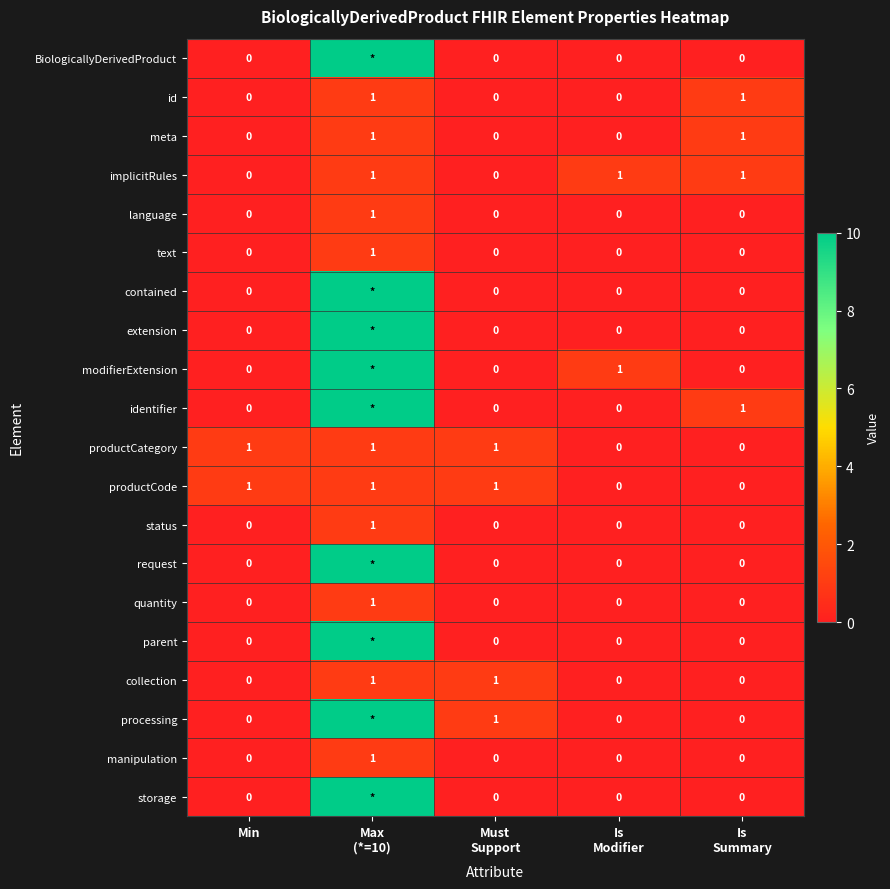

The value of manipulation at Min is -1. True or false?

False